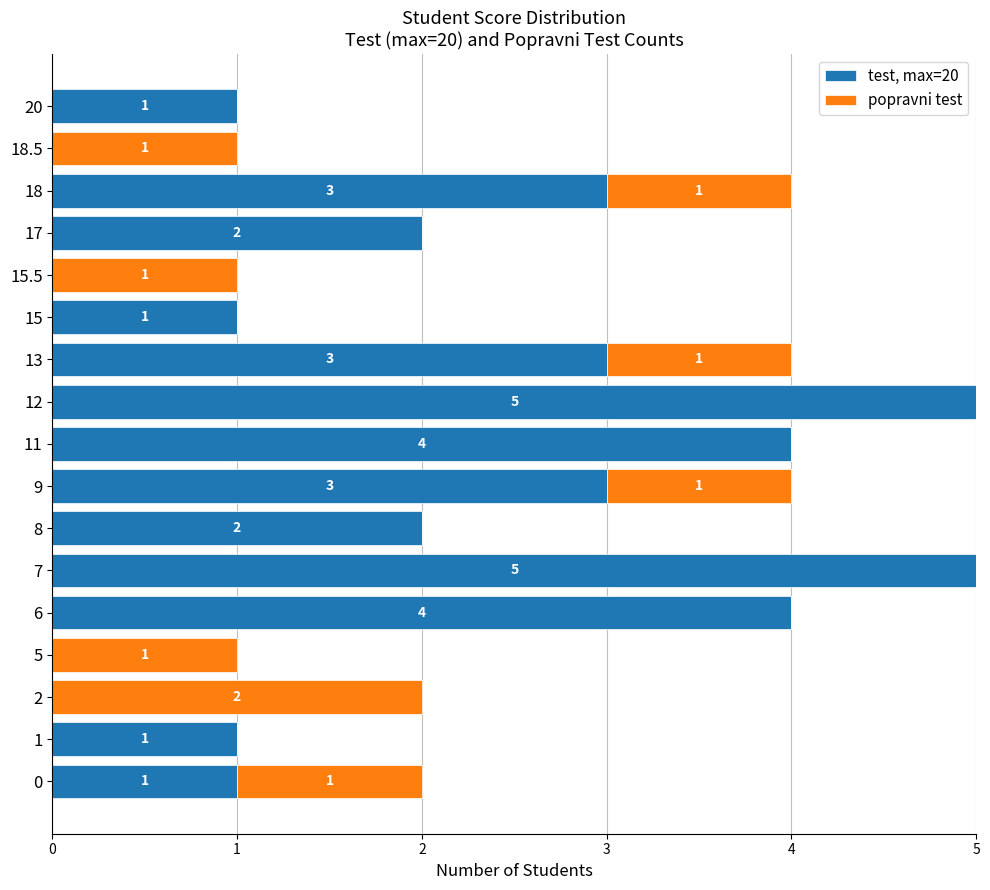

What is the sum of the test, max=20 values at 8 and 7?

7